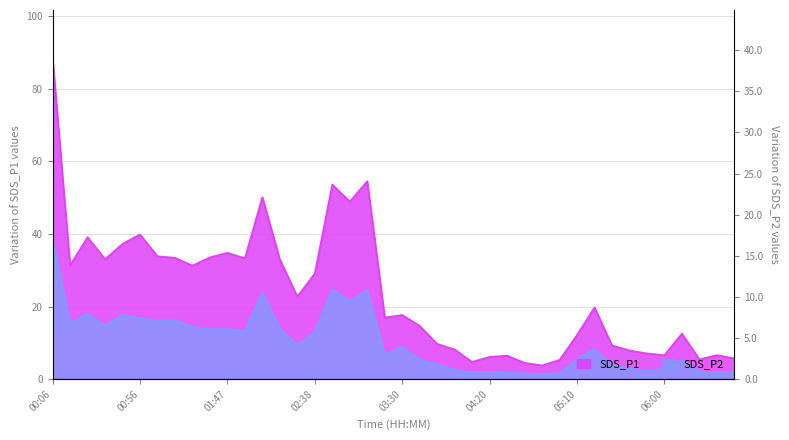

What is the total value across all series at 06:10?

17.8